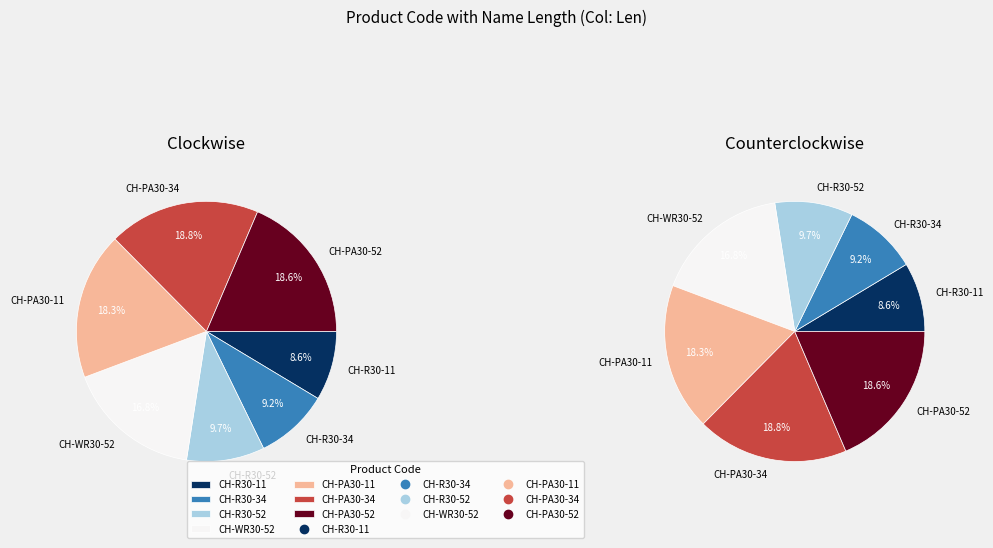

What is the ratio of the value at CH-R30-52 to the value at CH-PA30-52?

0.5